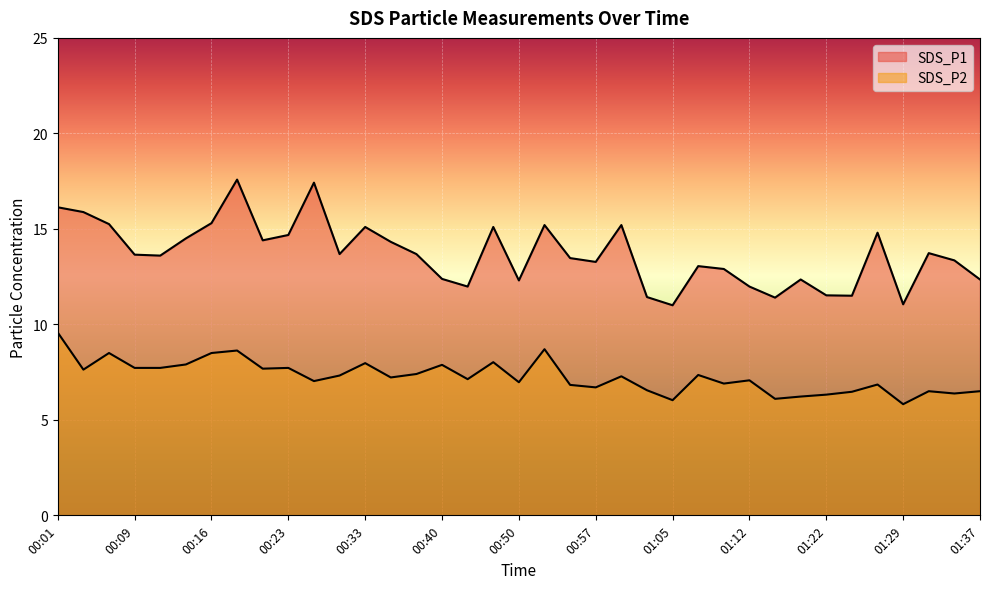

What is the average value of the SDS_P1 series?

13.7